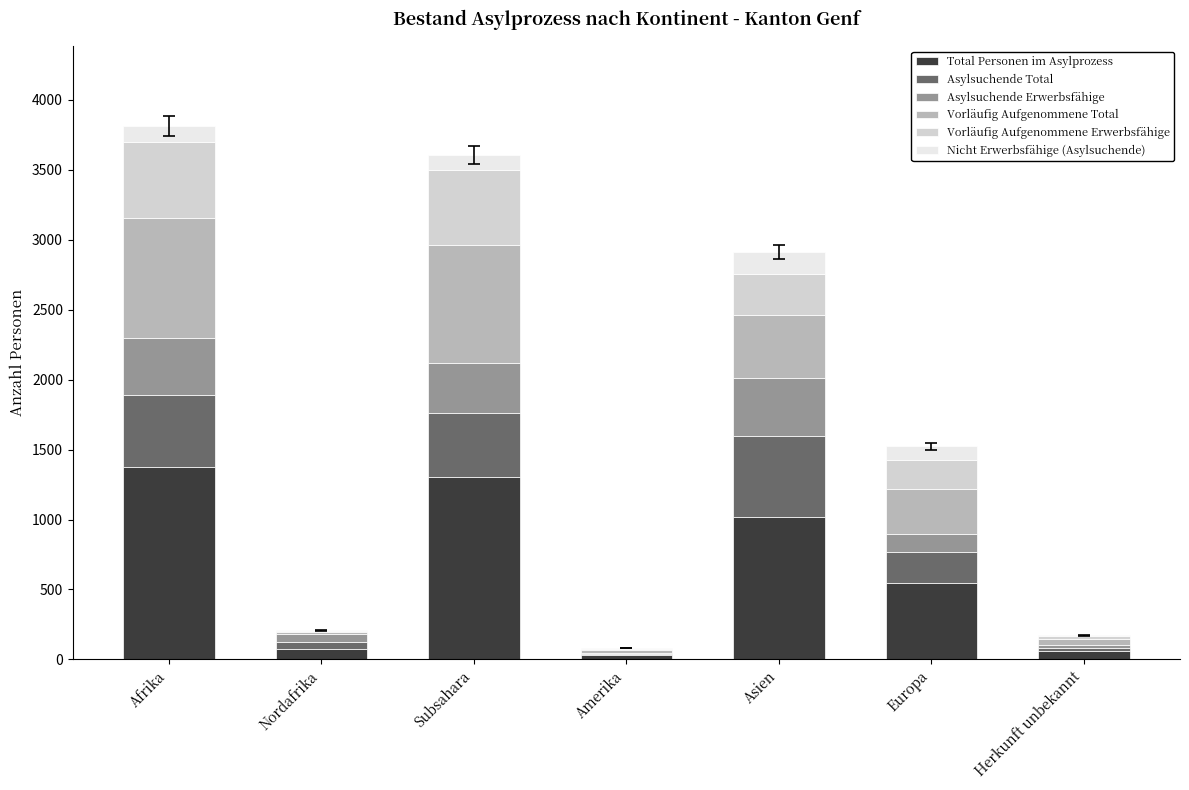

What is the maximum value for Total Personen im Asylprozess?

1375